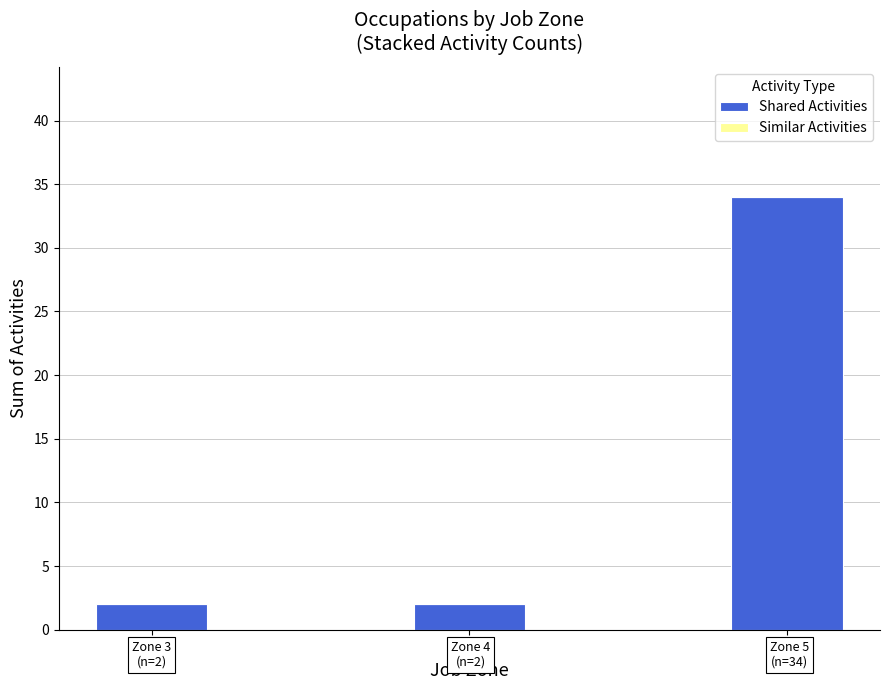

Is it true that the value at 5 is 57?

False